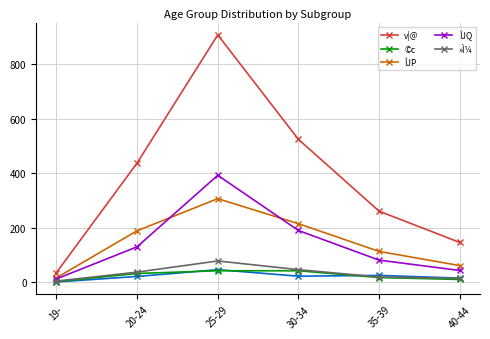

True or false: ©c and »Ì¼ intersect in this chart.

False